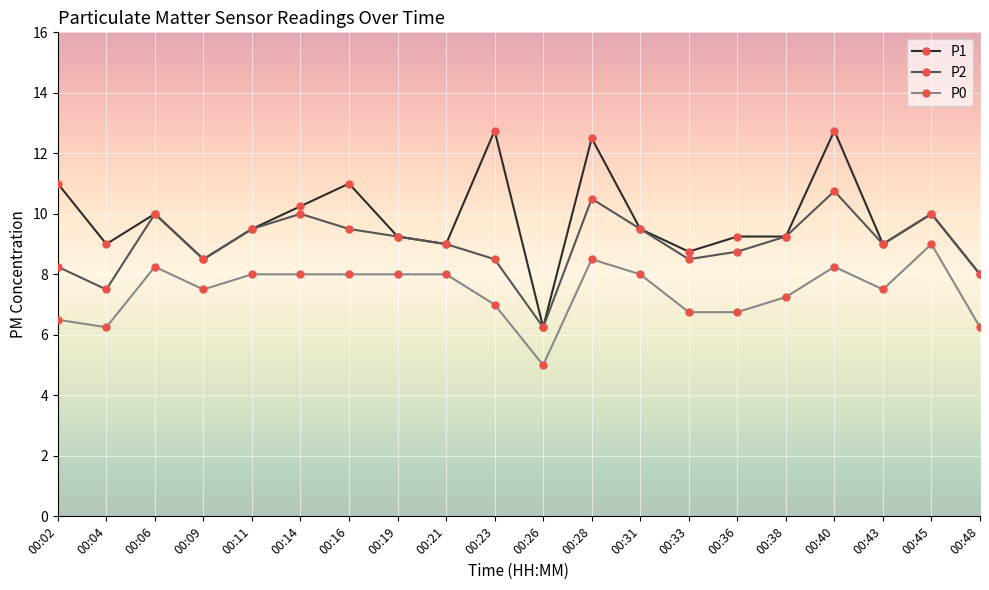

At how many categories does at least one series exceed 7?

19